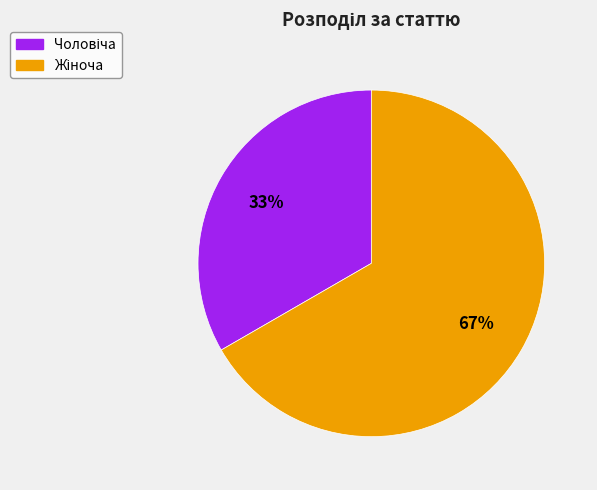

To the nearest percent, what is the average slice percentage?

50%